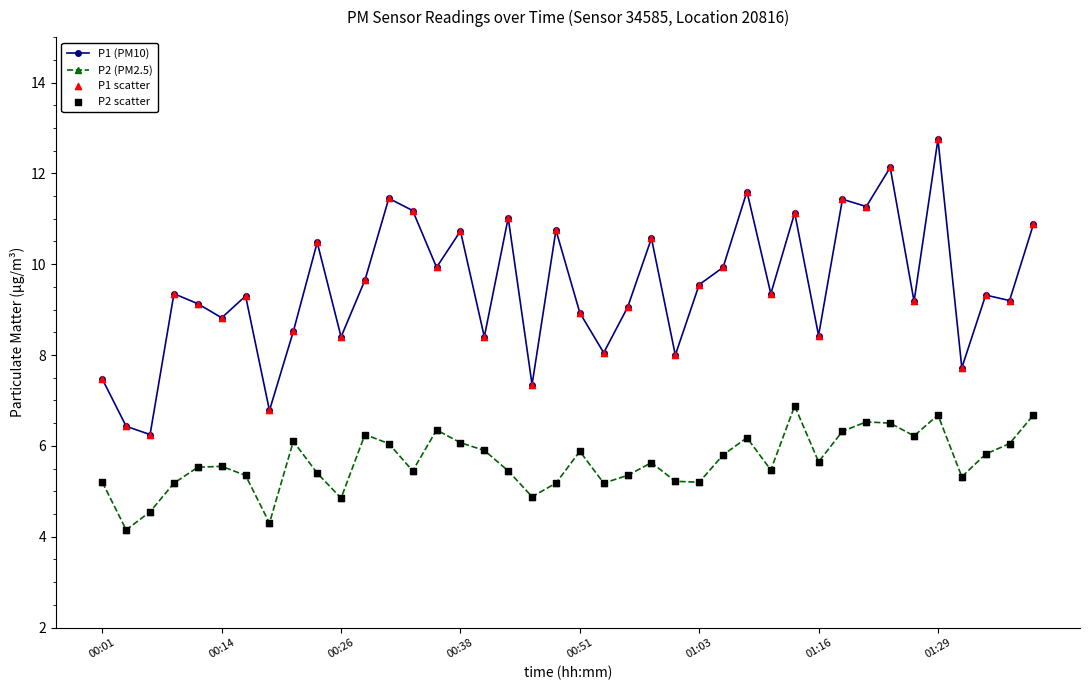

Which series has the largest total across all categories?

P1 (PM10)